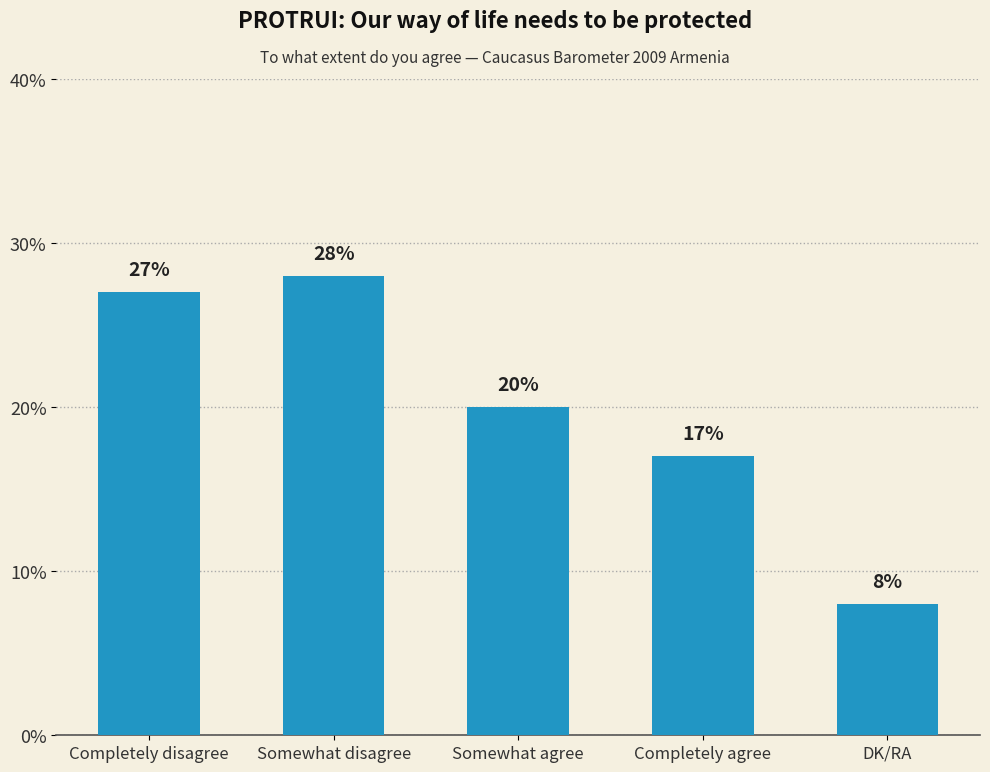

Reading left to right, what are all the values shown in this chart?

Completely disagree=27	Somewhat disagree=28	Somewhat agree=20	Completely agree=17	DK/RA=8